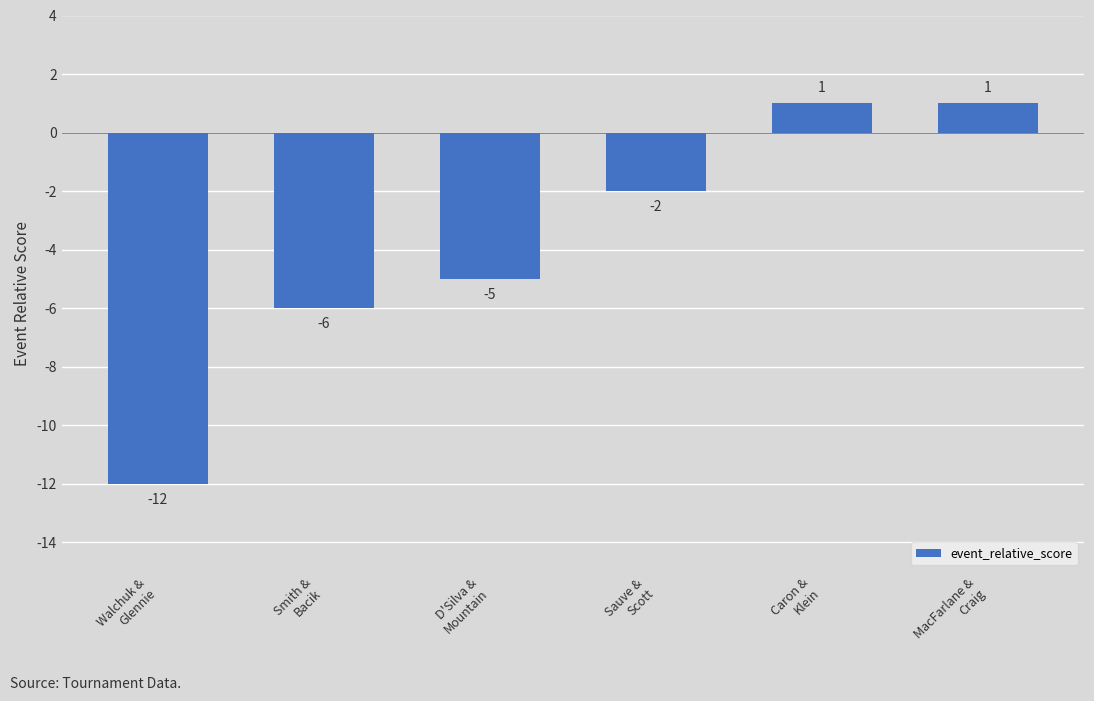

What is the difference between the maximum and minimum values?

13